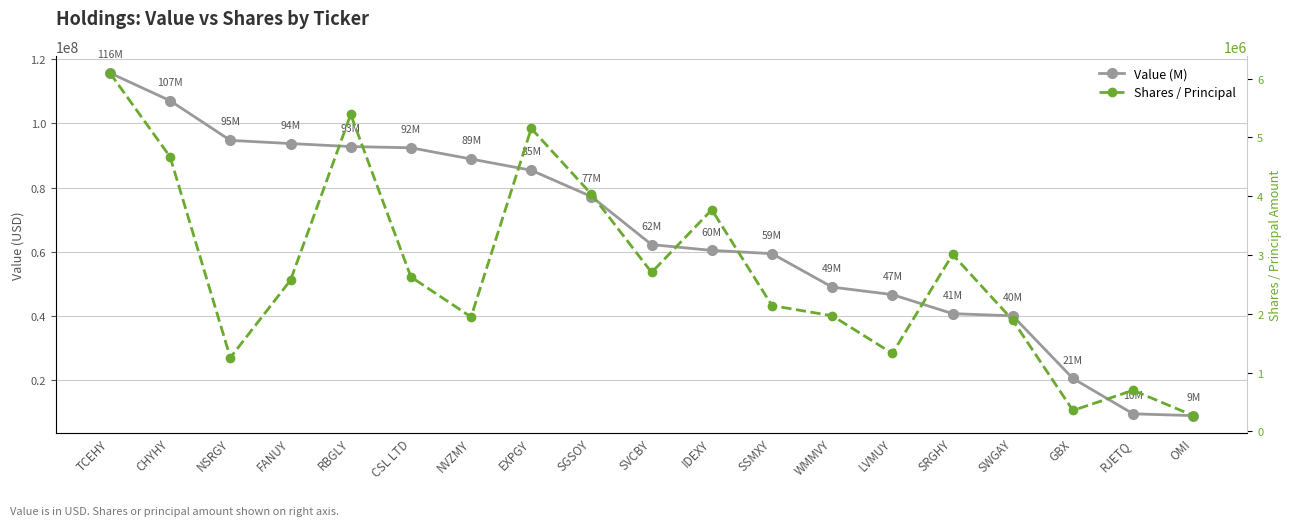

True or false: Value (M) and Shares / Principal cross at least once.

False